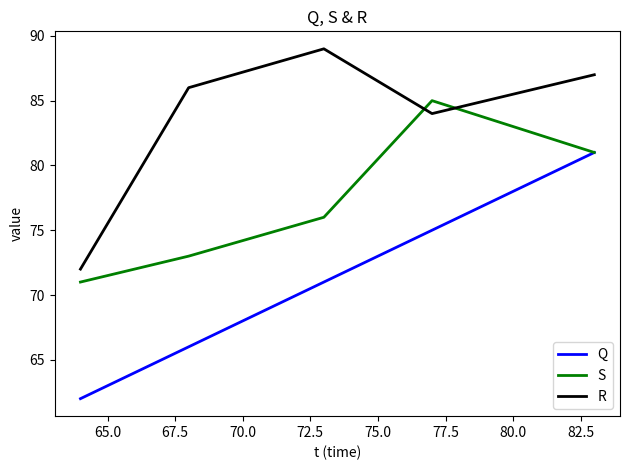

True or false: Q and S intersect in this chart.

False